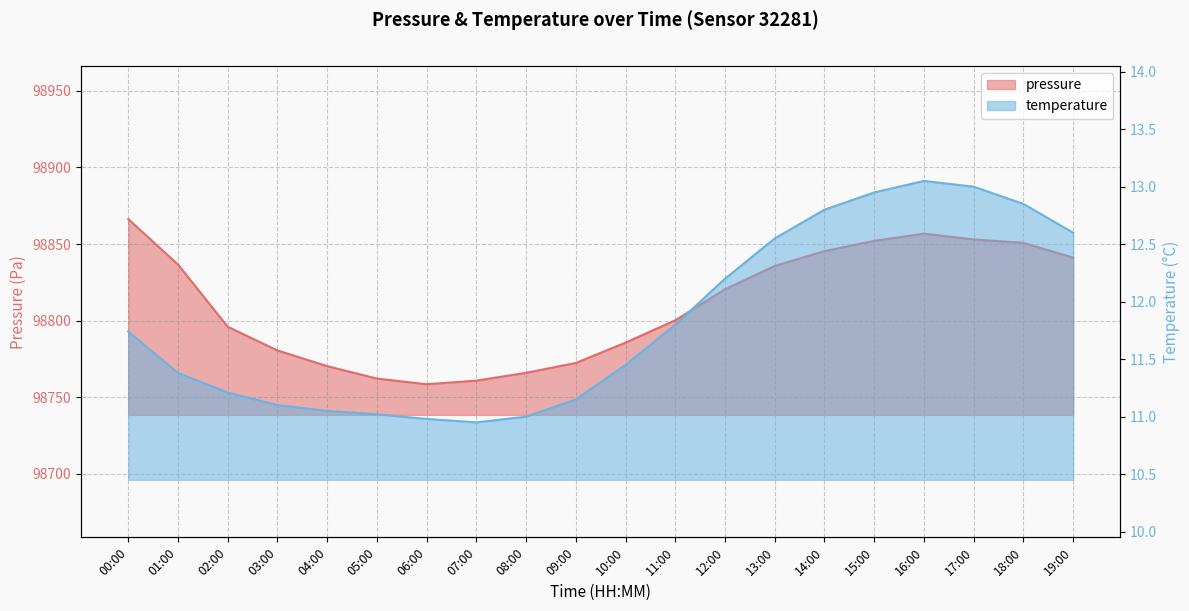

Rank the series by their average value, from lowest to highest.

temperature, pressure